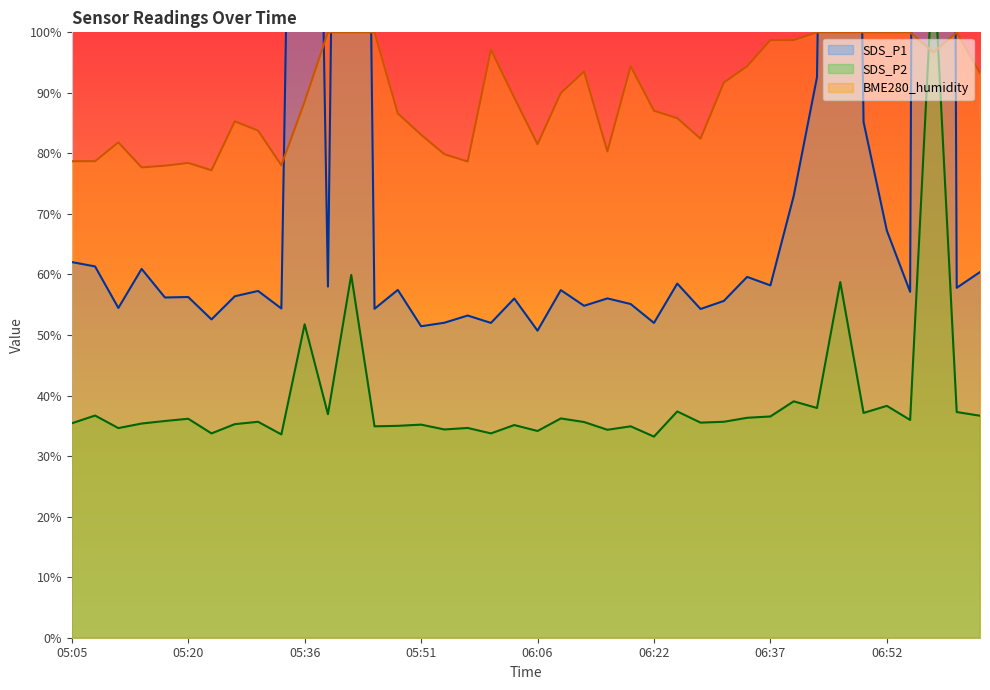

The SDS_P1 series shows 852.0 at 06:49. True or false?

True